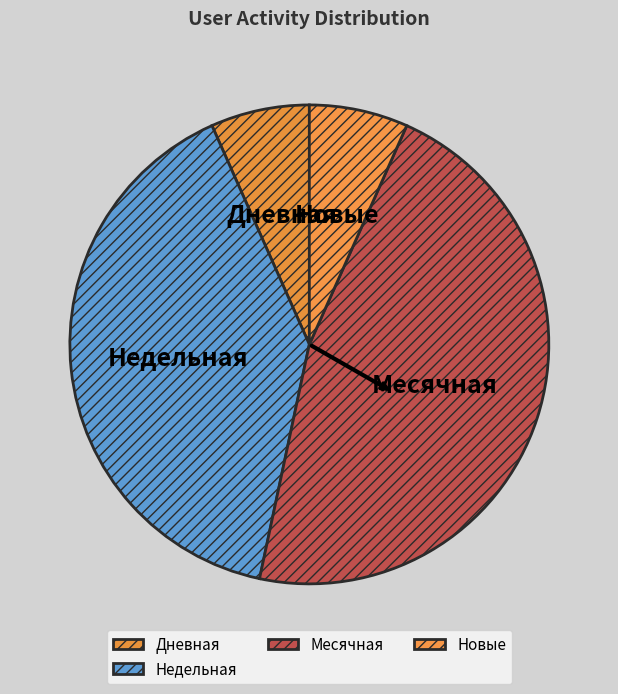

Is there a majority slice in this chart?

No